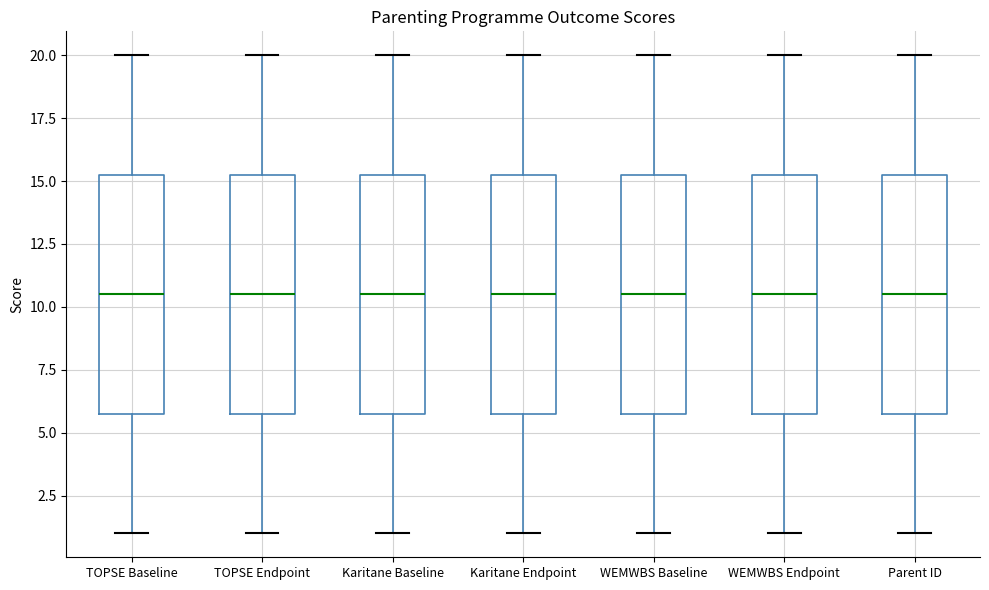

Where does the median line of the box for TOPSE Endpoint sit on the y-axis? The values are not printed on the chart, so give them approximately, as read against the axis.

10.5